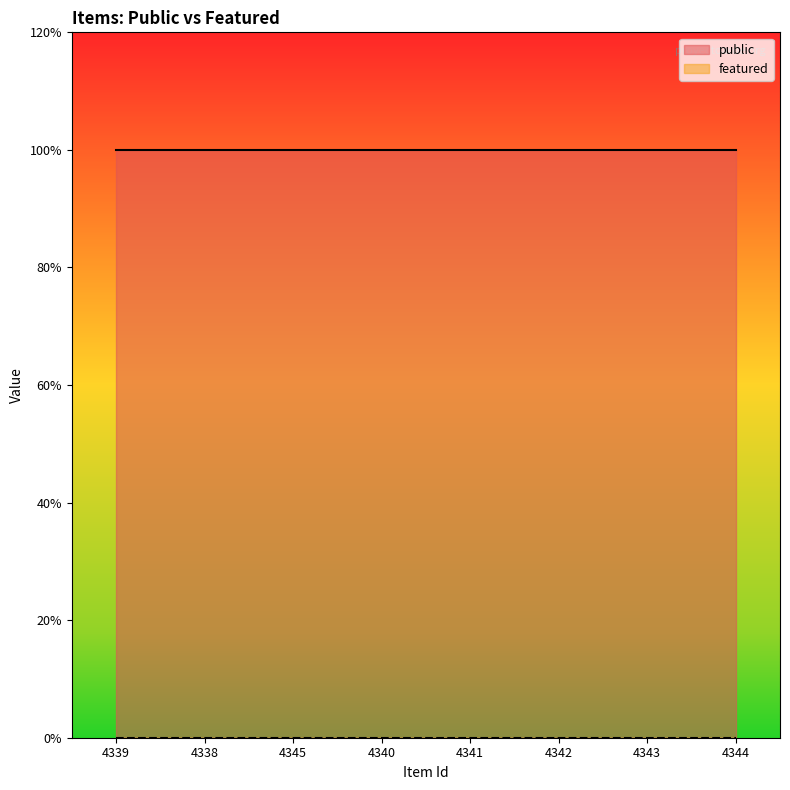

True or false: public and featured intersect in this chart.

False